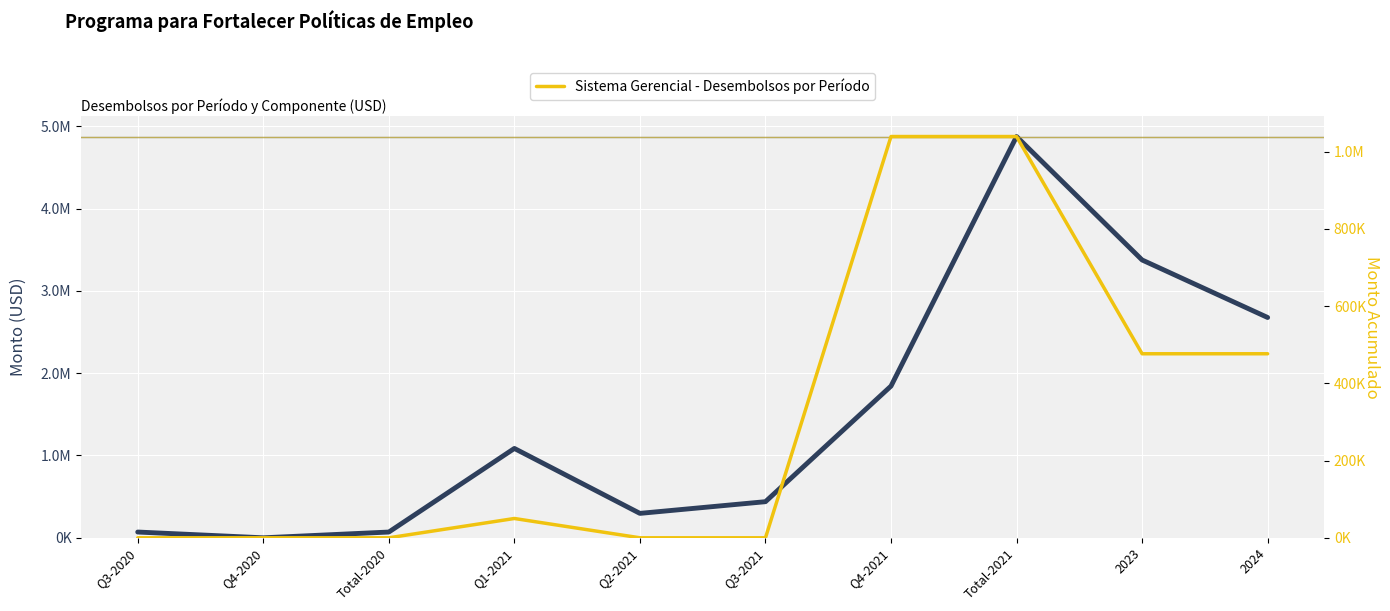

Rank the series by their average value, from lowest to highest.

Sistema Gerencial - Desembolsos por Período, Componente 1 - Desembolsos por Período